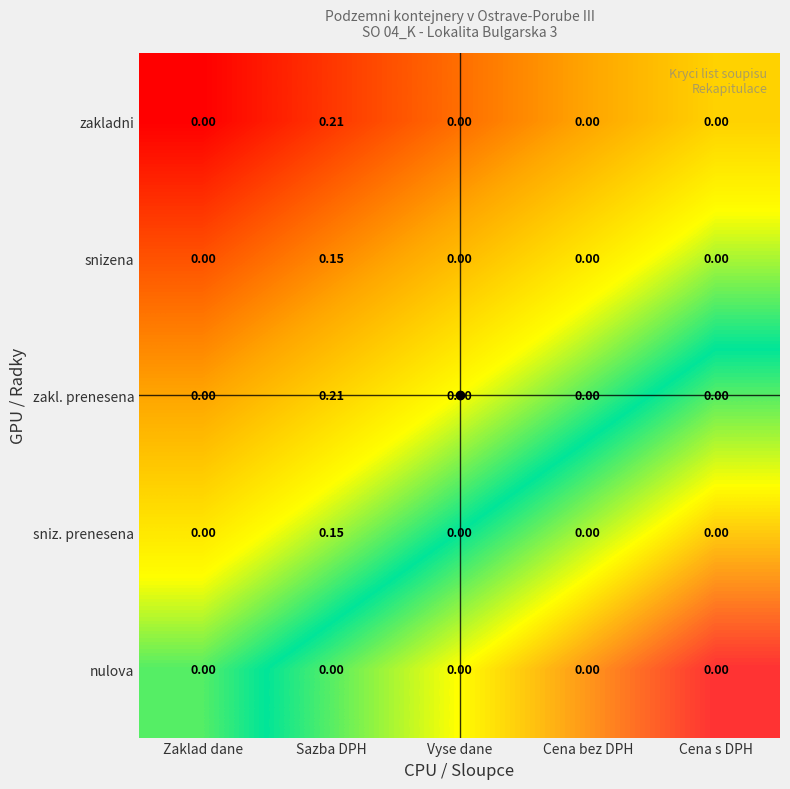

At which category is the sum across all series the highest?

Sazba DPH